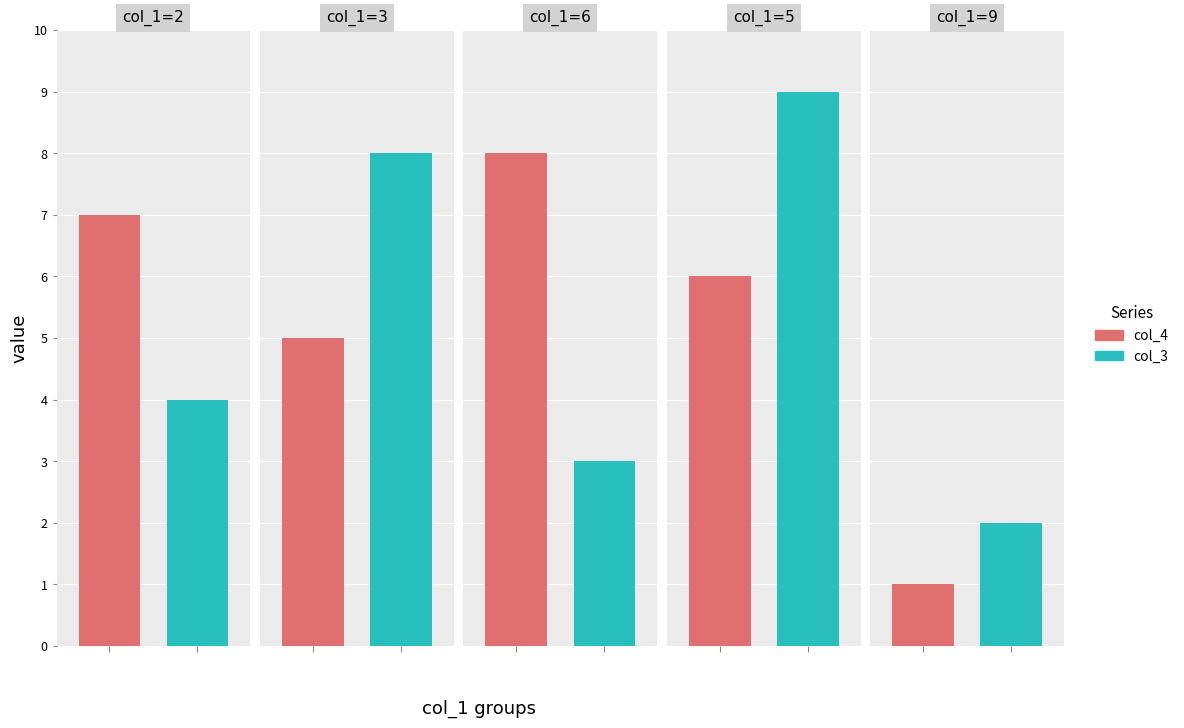

List the series in order of their peak value, lowest first.

col_4, col_3